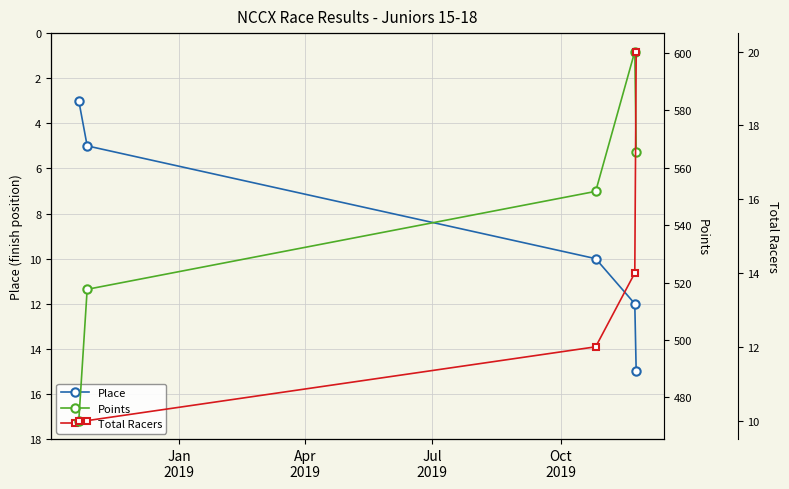

True or false: Place has more than 0 interior local peaks.

False